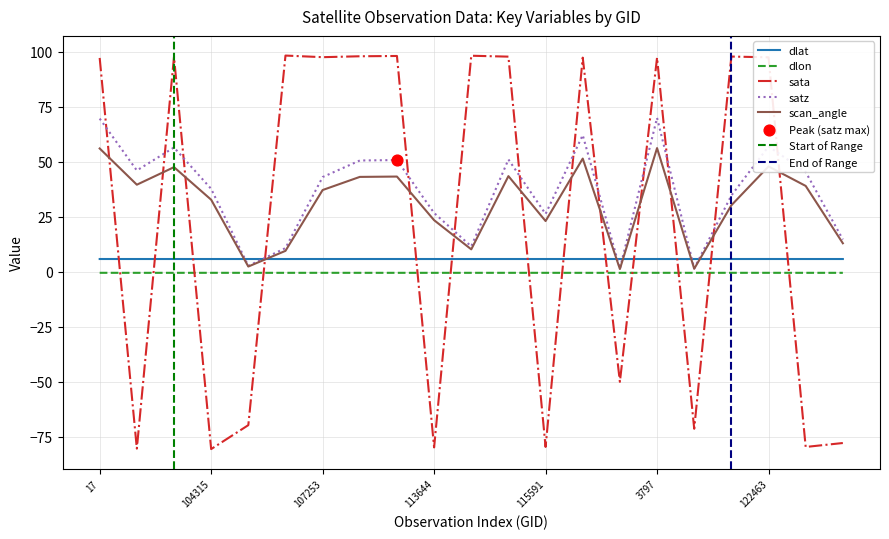

Which series has the largest total across all categories?

satz